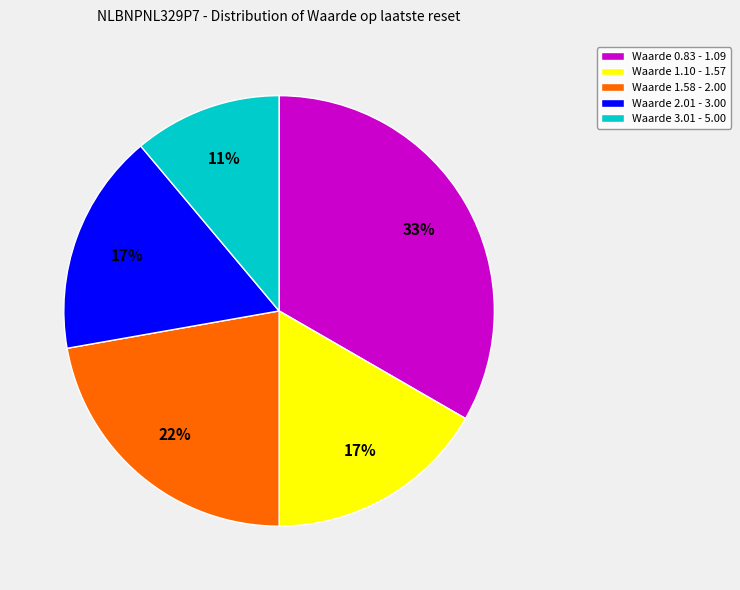

Is Waarde 1.10 - 1.57 the majority of the pie?

No